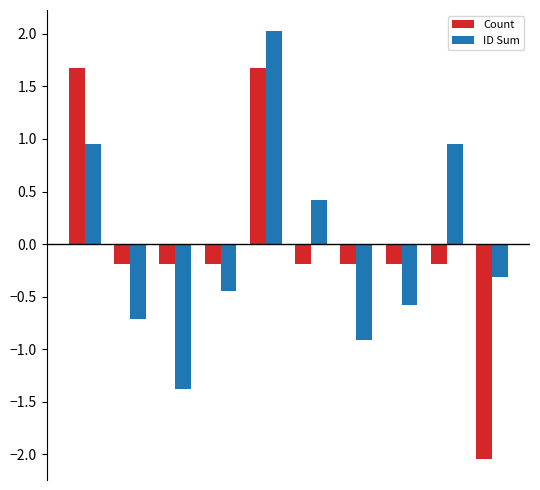

List the series in order of their peak value, lowest first.

Count, ID Sum